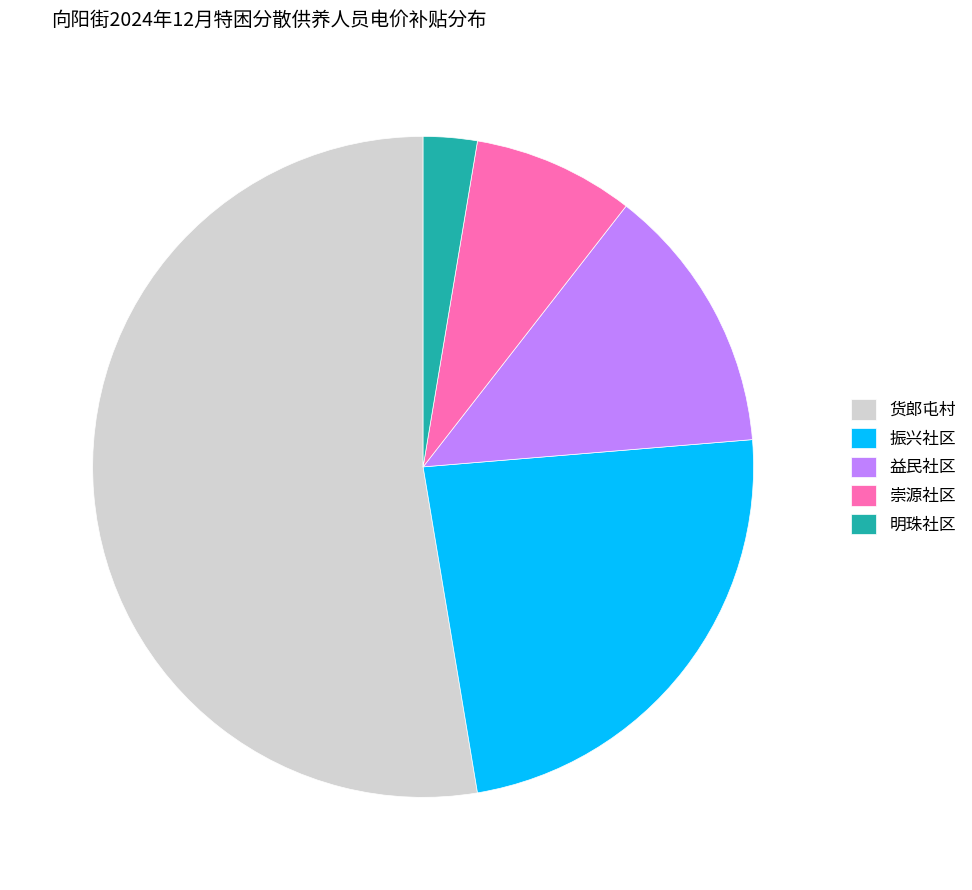

Approximately how many times larger is the value at 振兴社区 compared to 明珠社区?

9.0